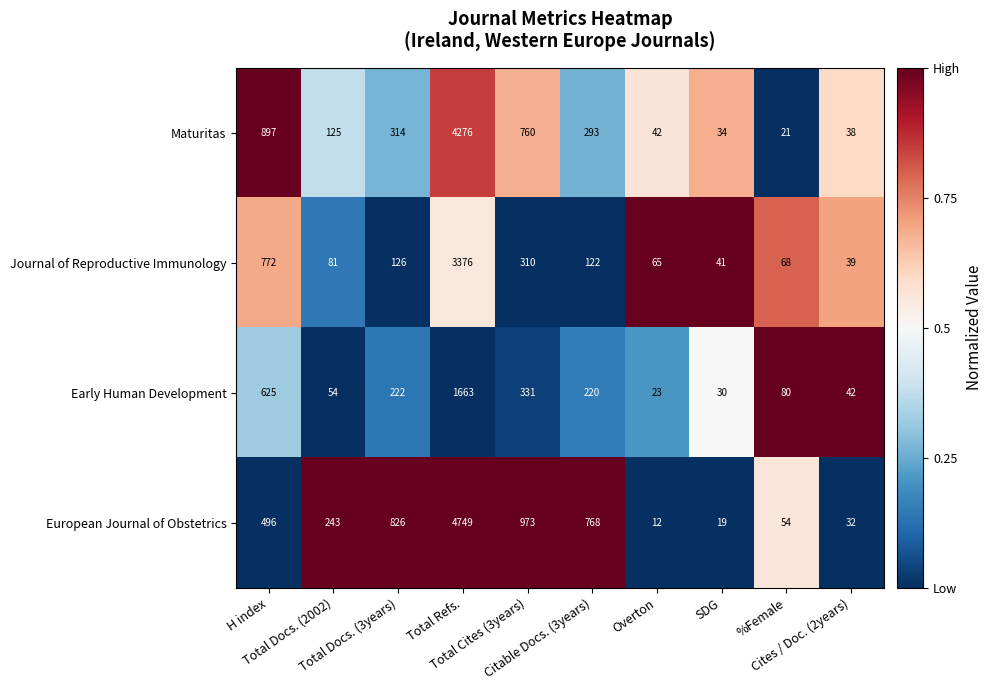

What is the average value of the Journal of Reproductive Immunology series?

500